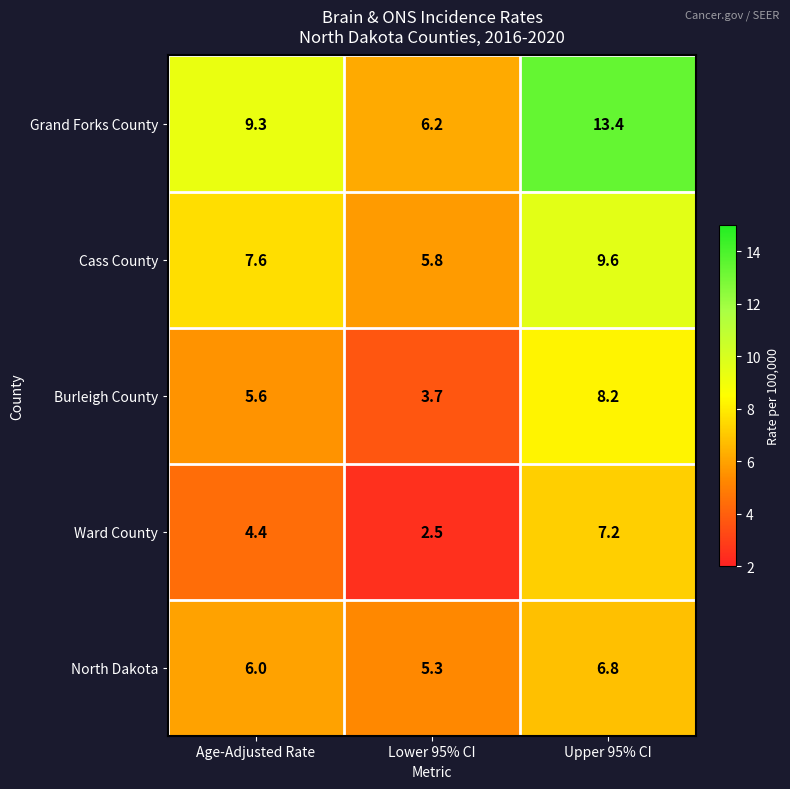

What is the minimum value shown in the chart?

2.5